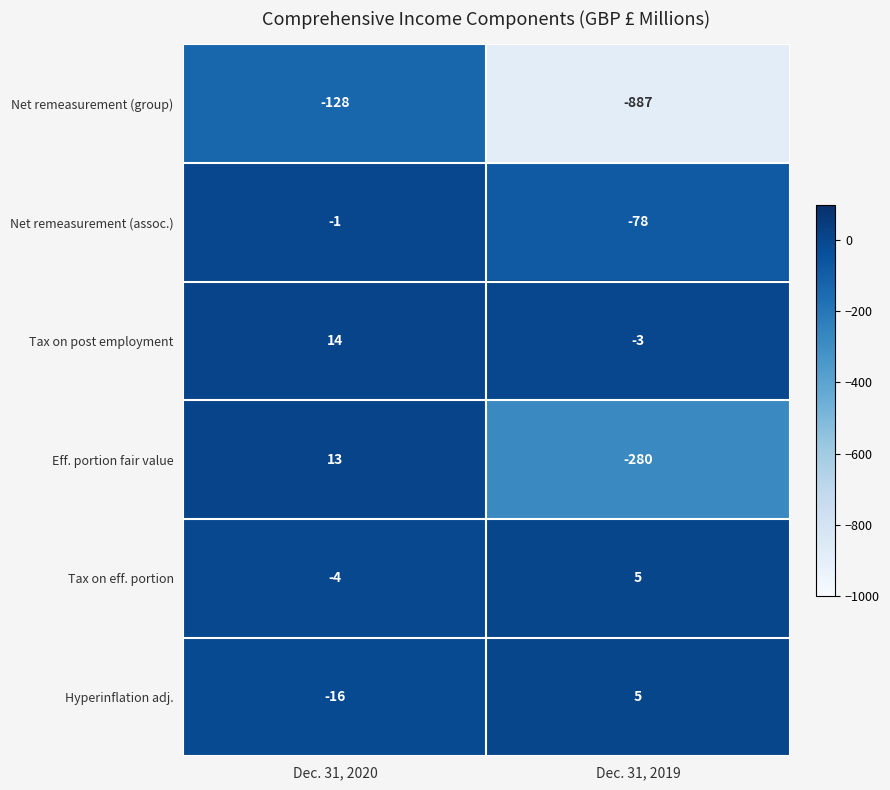

Reading left to right, list all the values displayed in this chart.

Net remeasurement (group): Dec. 31, 2020=-128	Dec. 31, 2019=-887
Net remeasurement (assoc.): Dec. 31, 2020=-1	Dec. 31, 2019=-78
Tax on post employment: Dec. 31, 2020=14	Dec. 31, 2019=-3
Eff. portion fair value: Dec. 31, 2020=13	Dec. 31, 2019=-280
Tax on eff. portion: Dec. 31, 2020=-4	Dec. 31, 2019=5
Hyperinflation adj.: Dec. 31, 2020=-16	Dec. 31, 2019=5